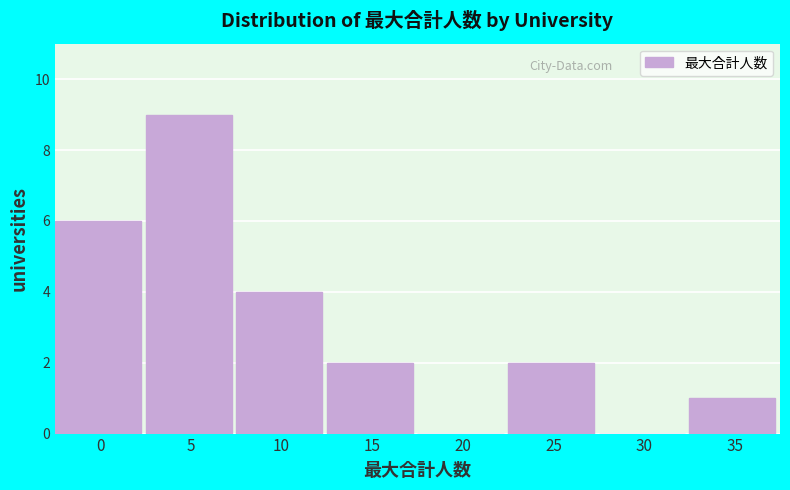

Reading left to right, transcribe all the data shown in this chart.

0=6	5=9	10=4	15=2	20=0	25=2	30=0	35=1